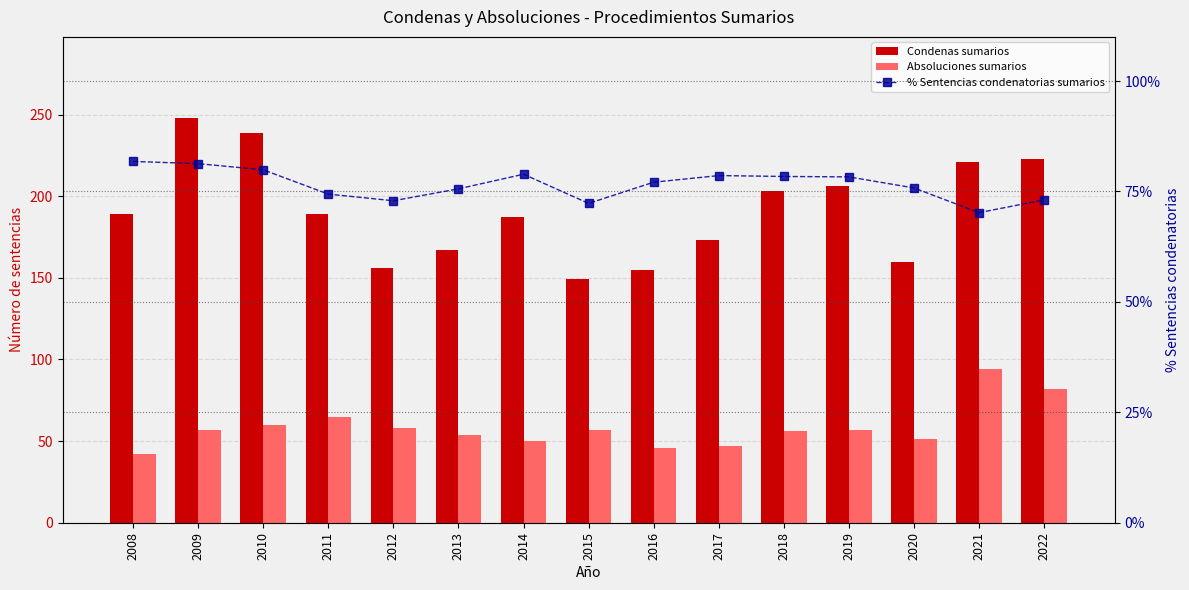

Which category has the highest value in the Condenas sumarios series?

2009